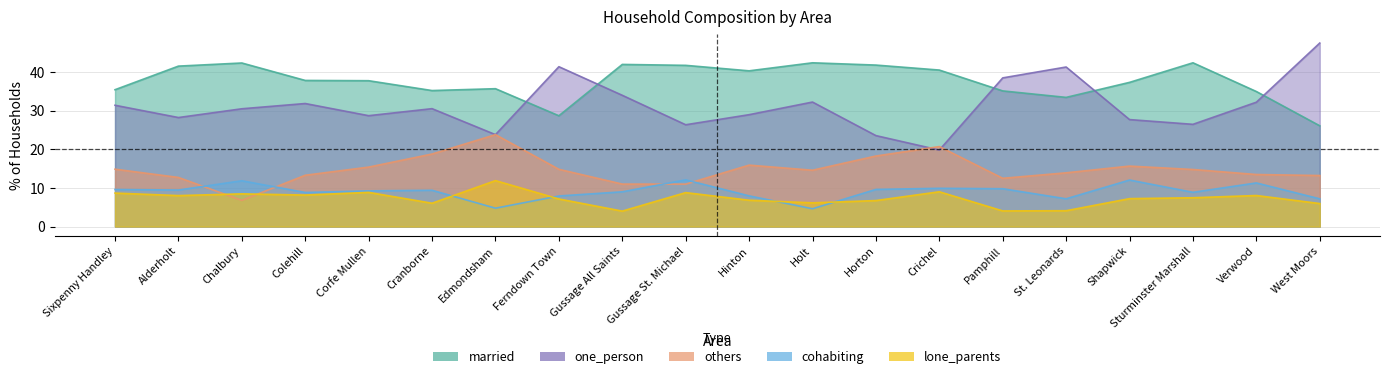

At how many categories does at least one series exceed 13?

20